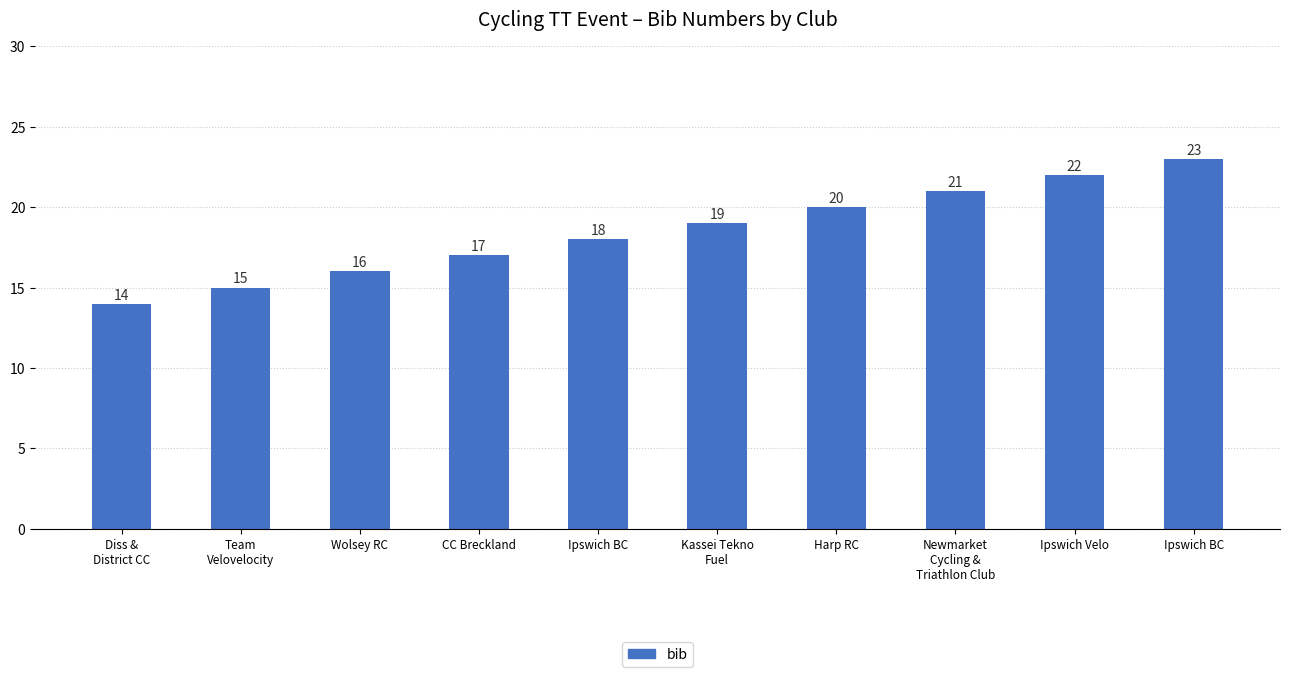

What is the ratio of the value at Newmarket
Cycling &
Triathlon Club to the value at CC Breckland?

1.2